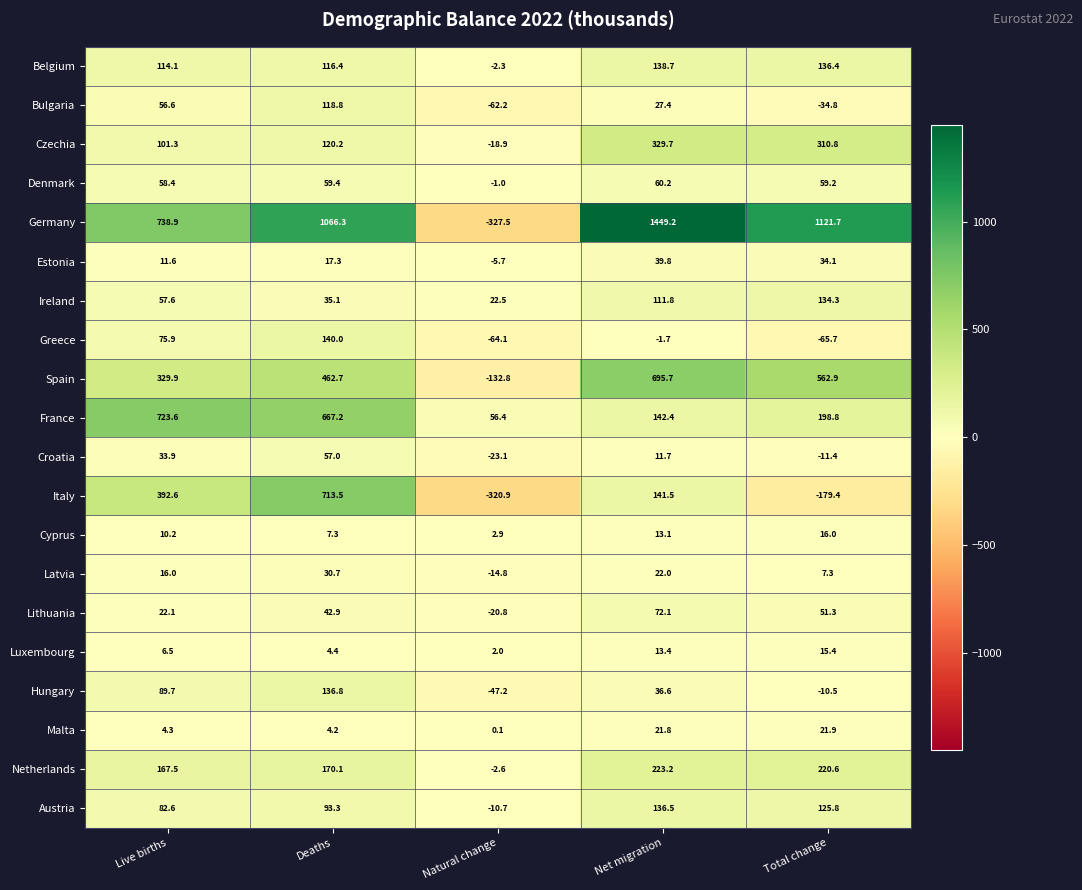

At which label is Estonia closest to 17?

Deaths